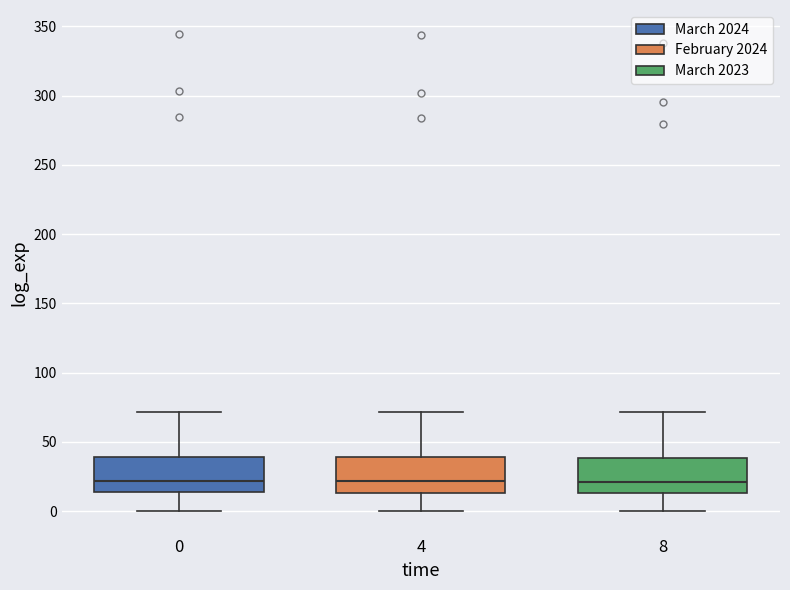

Reading left to right, read every box against the y-axis: the position of its median line, the range the box covers, and the ends of its whiskers. The values are not printed on the chart, so give them approximately, as read against the axis.

0: median 20, box 15 to 40, whiskers 0 to 70
4: median 20, box 15 to 40, whiskers 0 to 70
8: median 20, box 15 to 40, whiskers 0 to 70